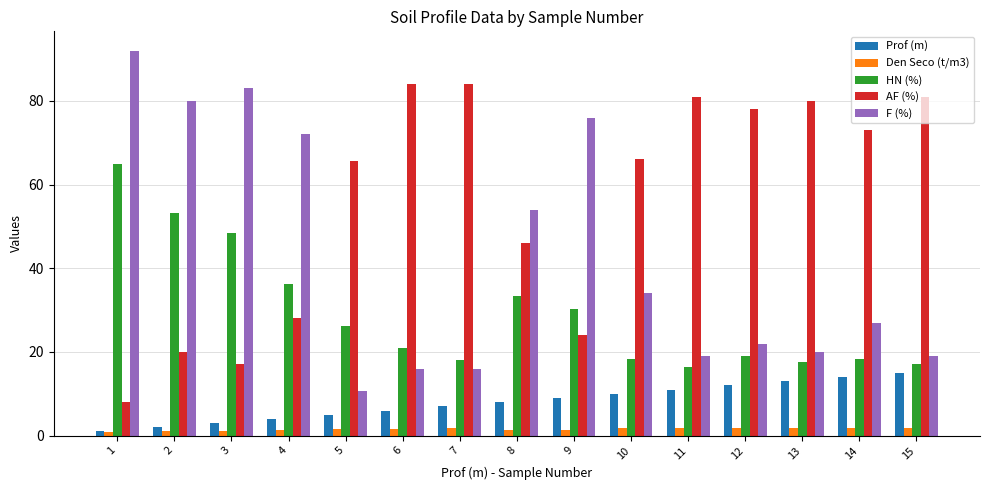

What is the difference between the highest and lowest values at 10?

64.2